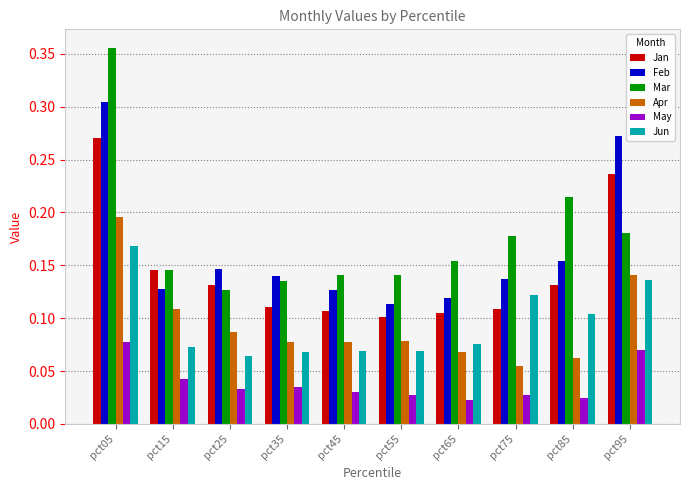

Rank the series by their maximum value, from highest to lowest.

Mar, Feb, Jan, Apr, Jun, May